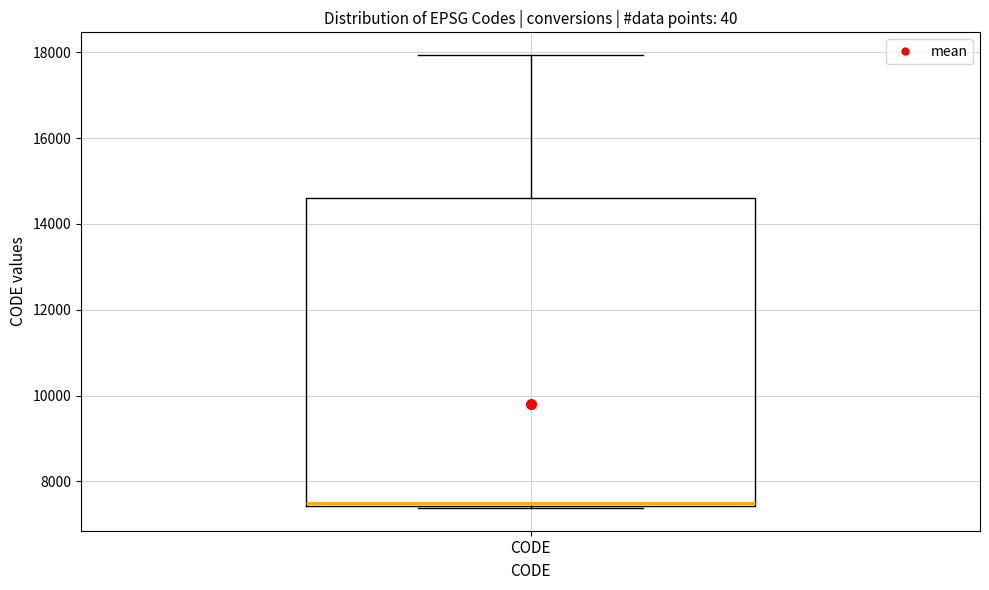

Transcribe this box plot: give where the median line is, the range the box spans, and where the two whiskers end, as read against the y-axis. The values are not printed on the chart, so give them approximately, as read against the axis.

median 7400, box 7400 to 14600, whiskers 7400 to 18000